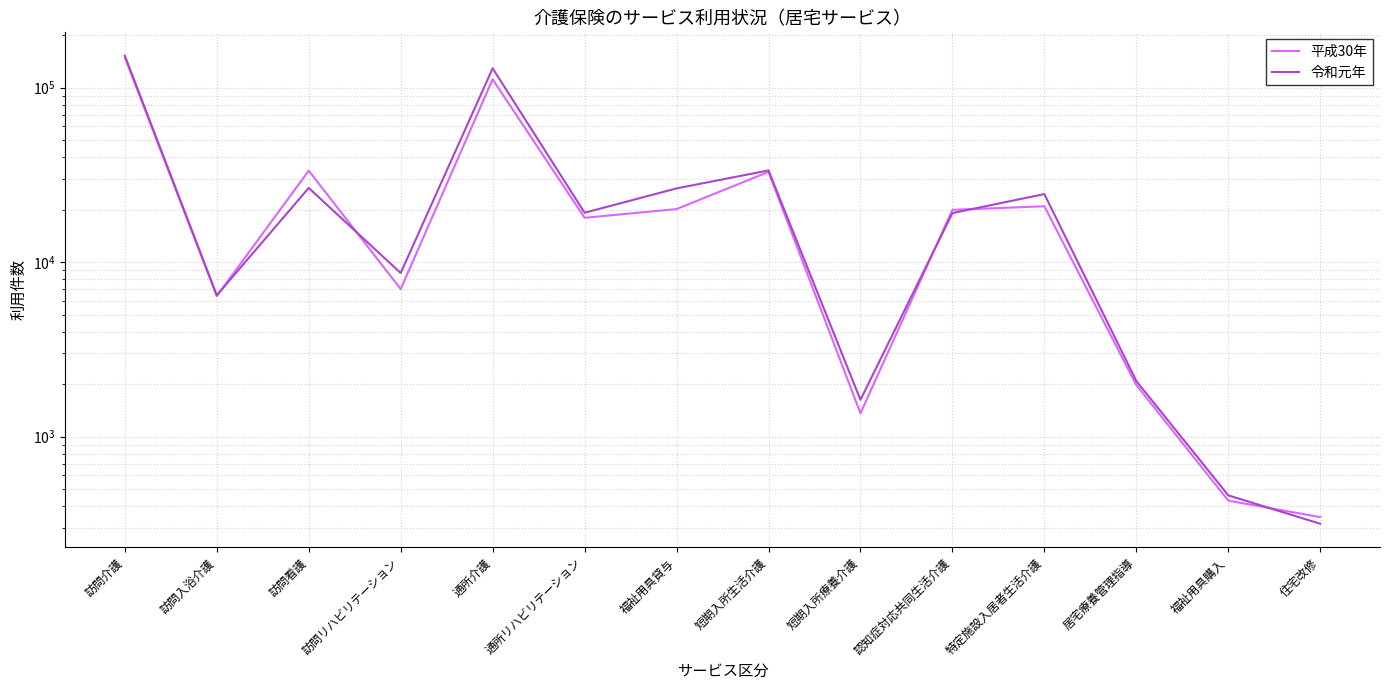

The 平成30年 series shows 1978 at 居宅療養管理指導. True or false?

True